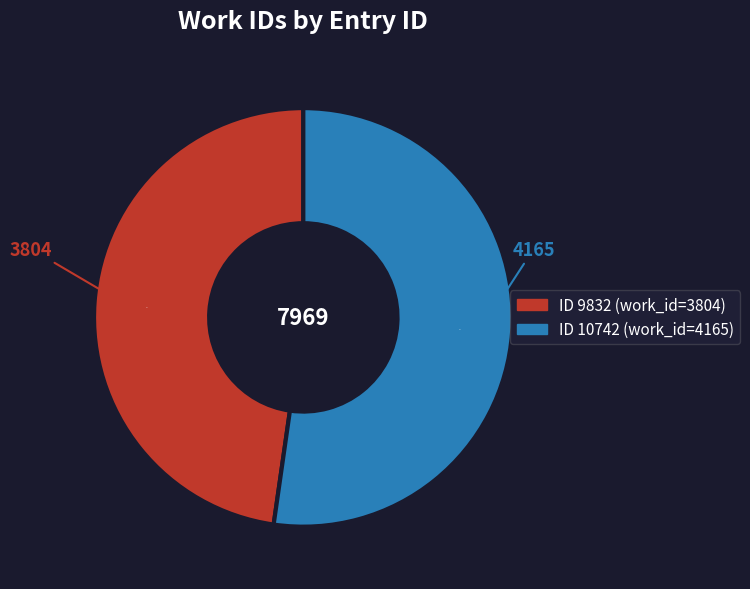

Is there any slice that represents more than half of the pie?

Yes